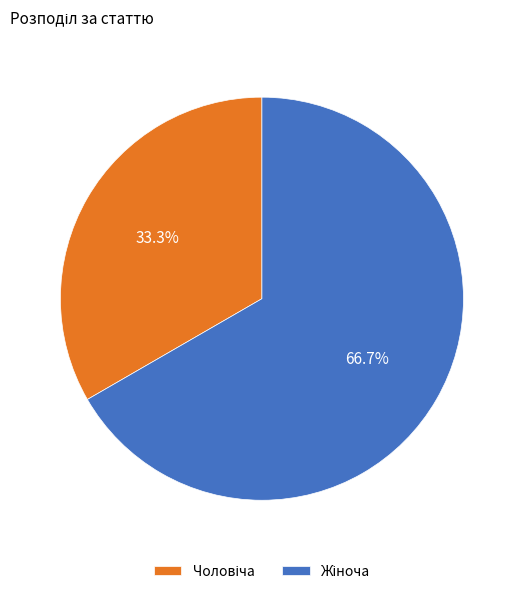

How many slices are in this pie chart?

2